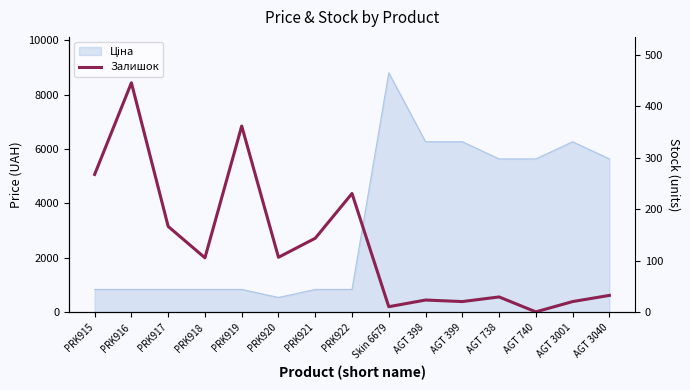

How many data points are less than 106?

7